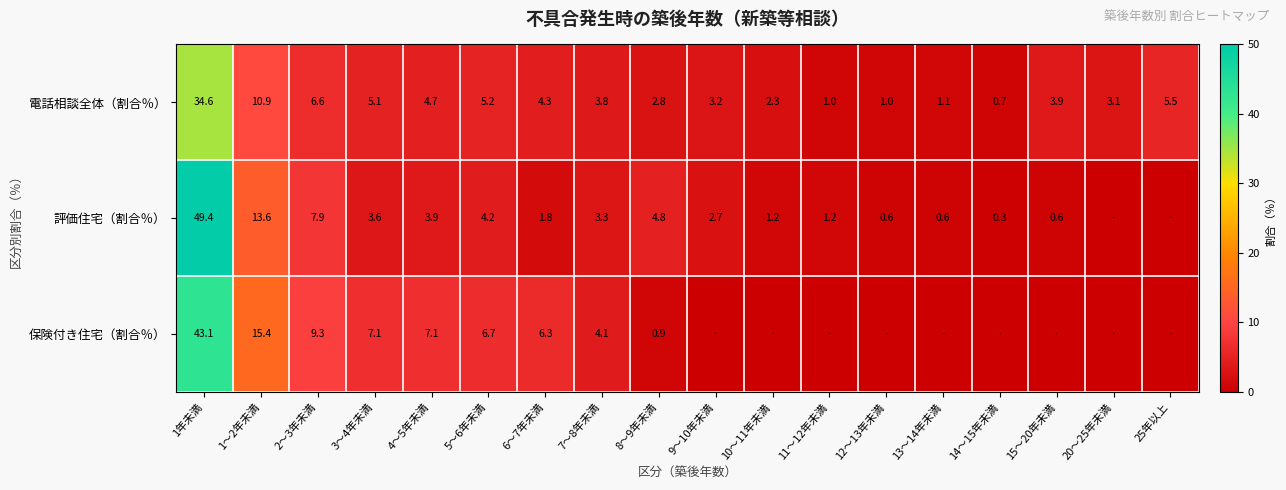

Between 2～3年未満 and 10～11年未満, which is larger?

2～3年未満